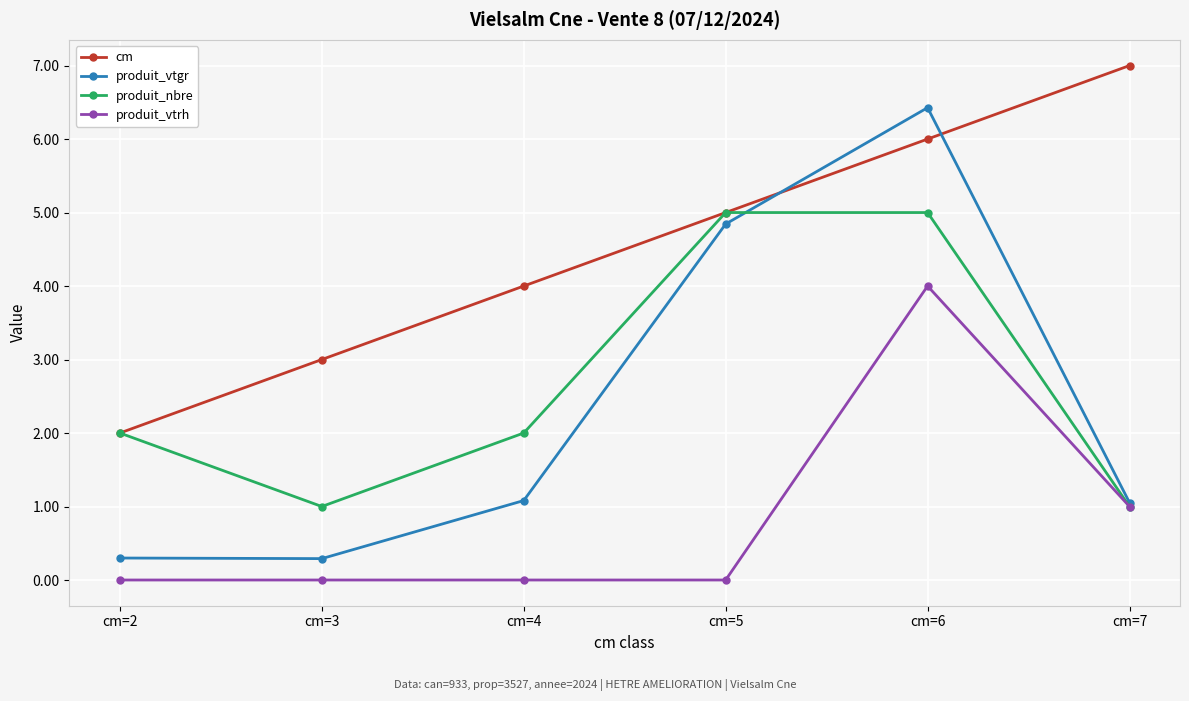

Does the chart have visible grid lines?

Yes